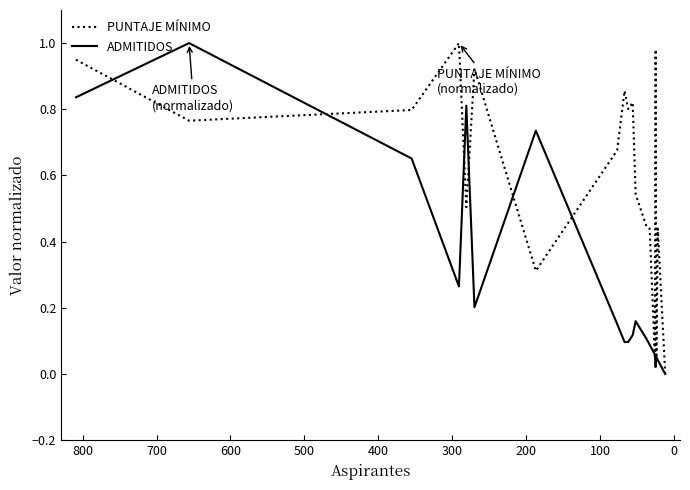

What is the maximum value shown in the chart?

1.0